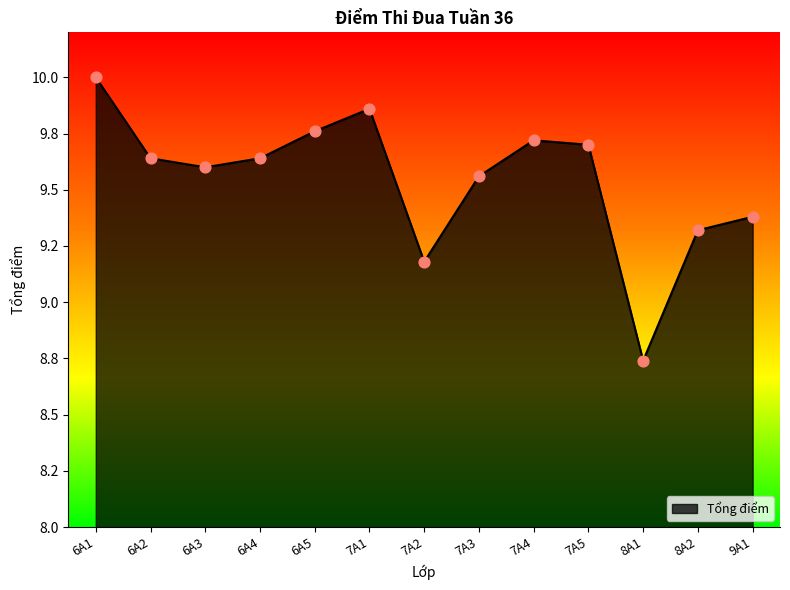

Between 6A5 and 9A1, which is larger?

6A5